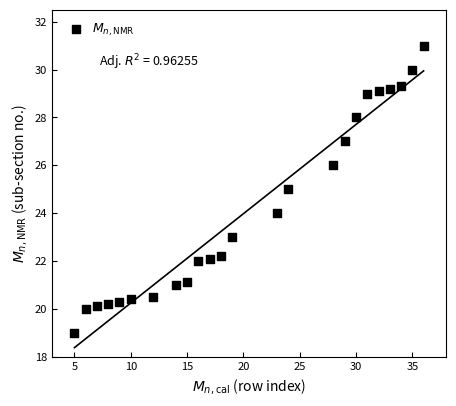

What is the range of X values (max minus min)?

31.0